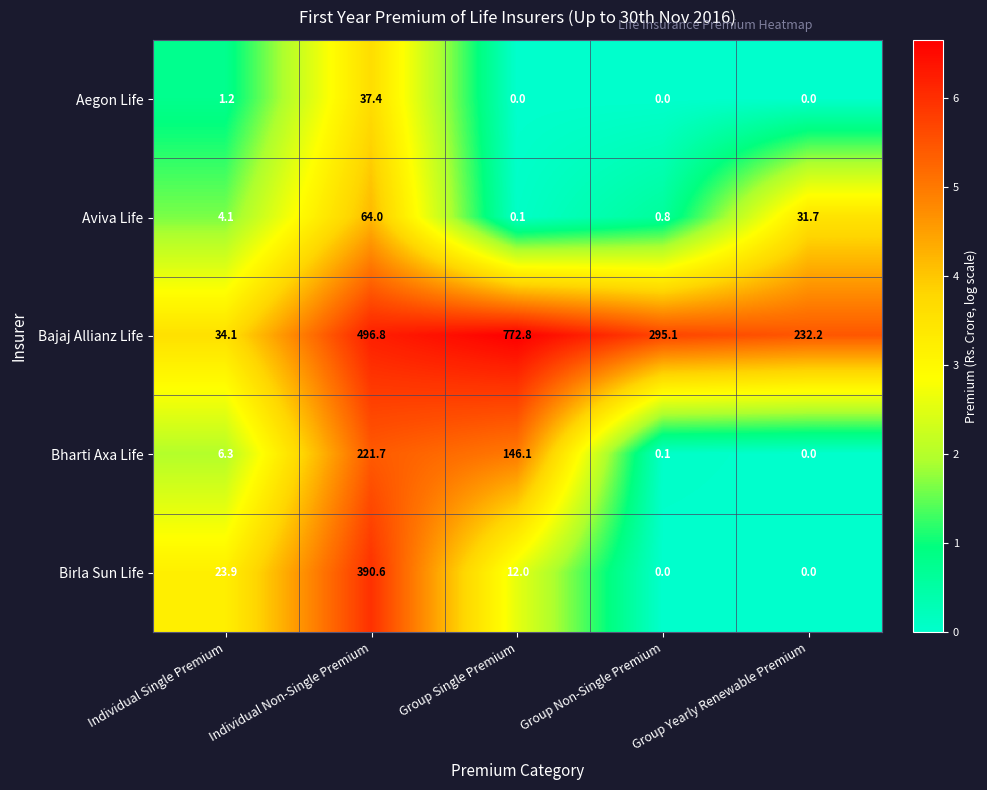

What is the spread (max minus min) of values at Individual Single Premium?

32.9